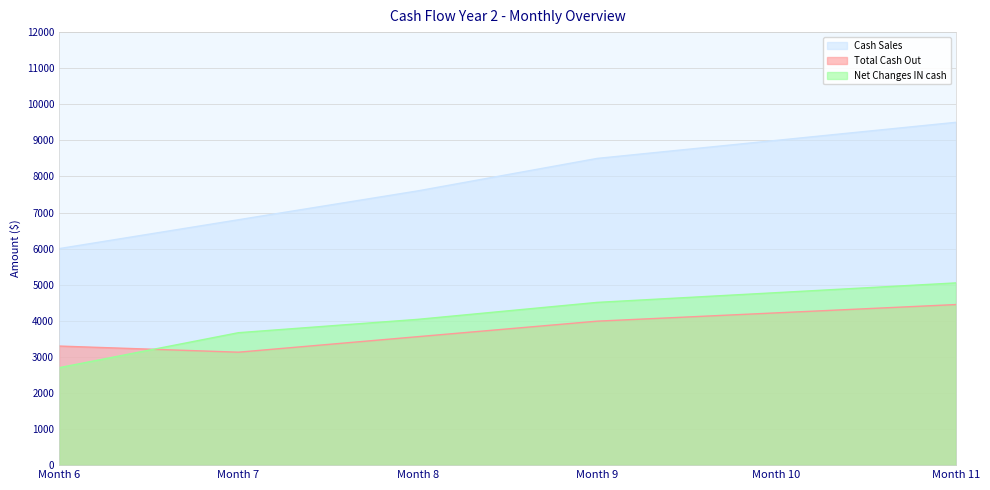

The Cash Sales series shows 9000 at Month 10. True or false?

True